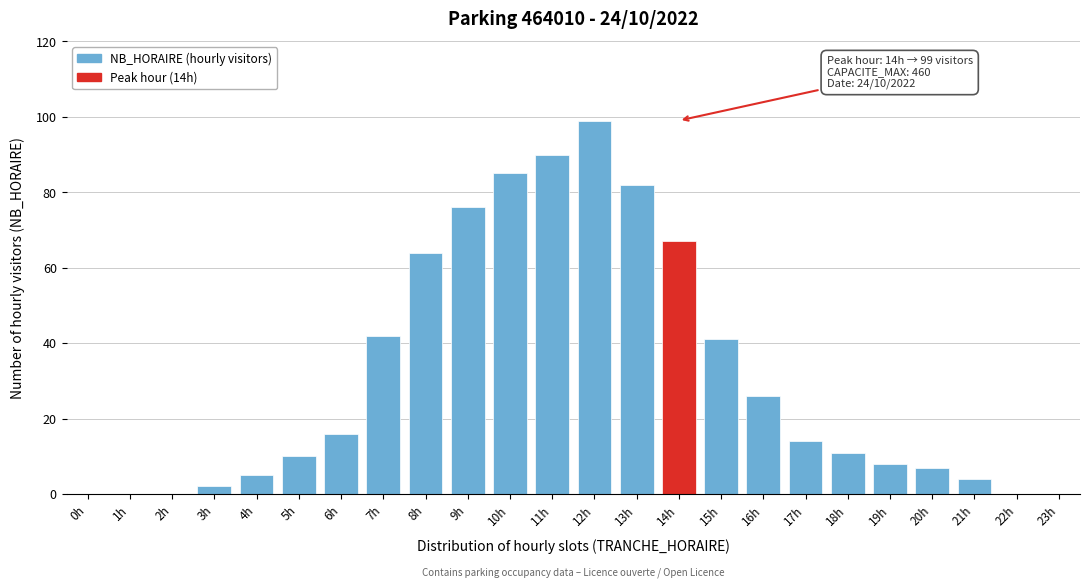

Reading left to right, list all the values displayed in this chart.

0h=0	1h=0	2h=0	3h=2	4h=5	5h=10	6h=16	7h=42	8h=64	9h=76	10h=85	11h=90	12h=99	13h=82	14h=67	15h=41	16h=26	17h=14	18h=11	19h=8	20h=7	21h=4	22h=0	23h=0